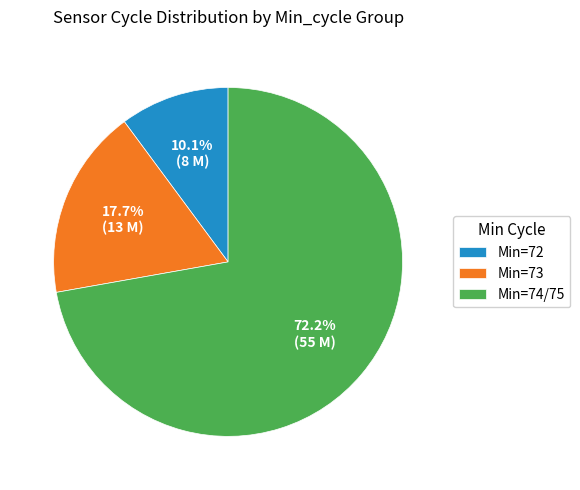

Which slice represents more than half of the pie?

Min=74/75